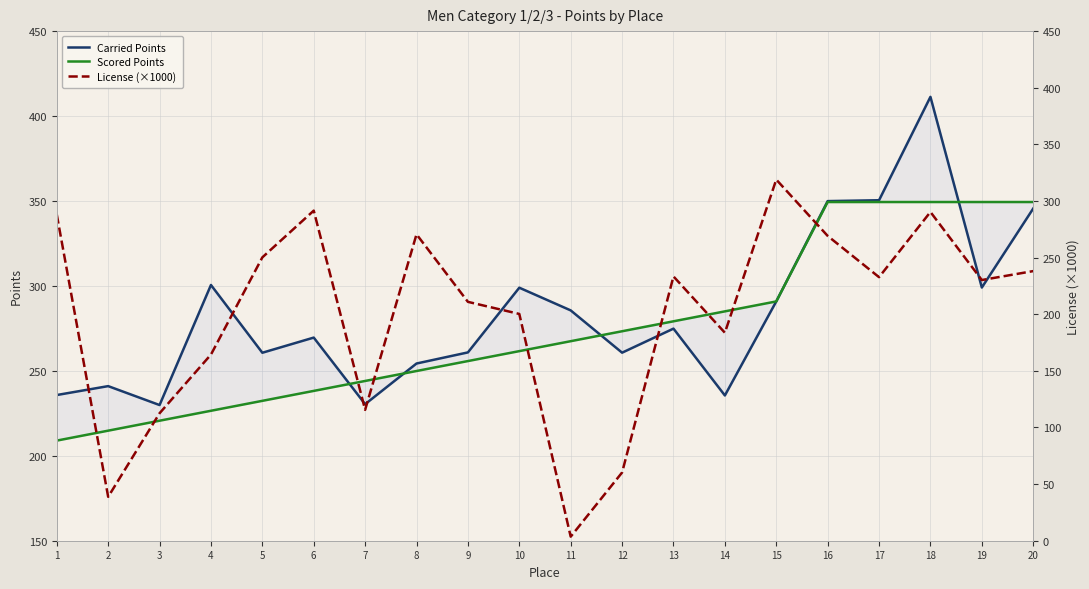

At which label does Scored Points first exceed 267?

11